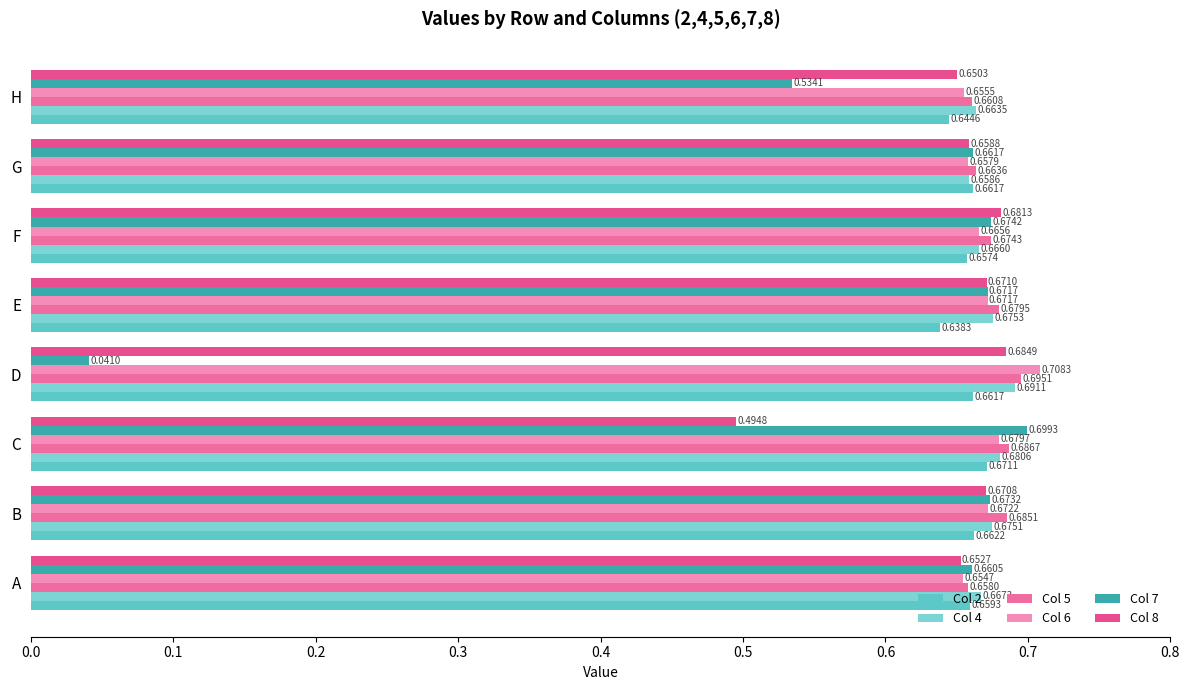

How many distinct data groups are displayed?

6